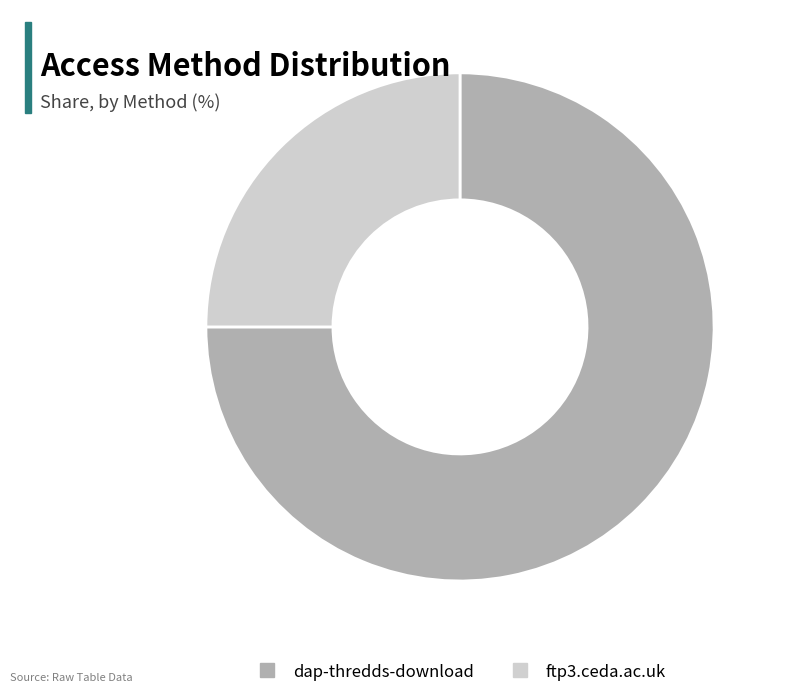

What is the smallest slice in the pie chart?

ftp3.ceda.ac.uk